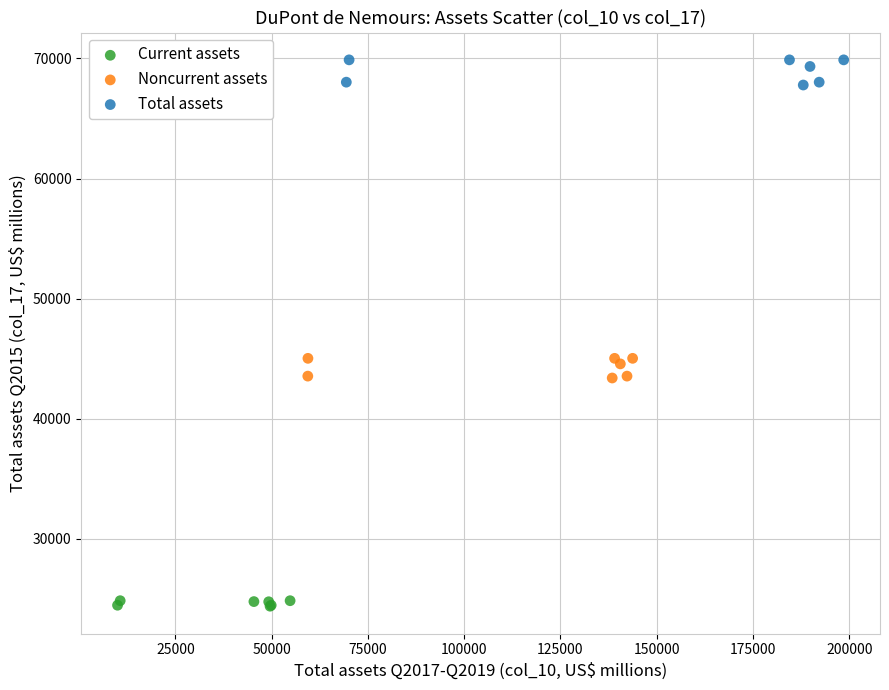

Which series reaches the maximum Y coordinate?

Total assets